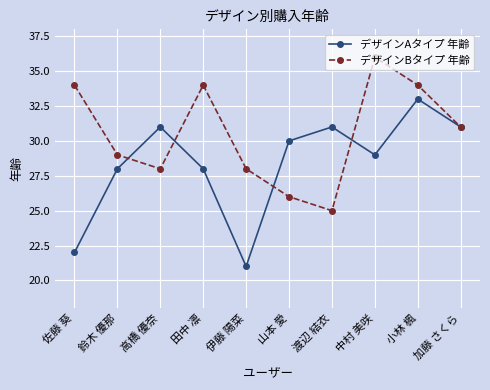

Is it true that デザインBタイプ 年齢 equals 8 at 鈴木 優那?

False